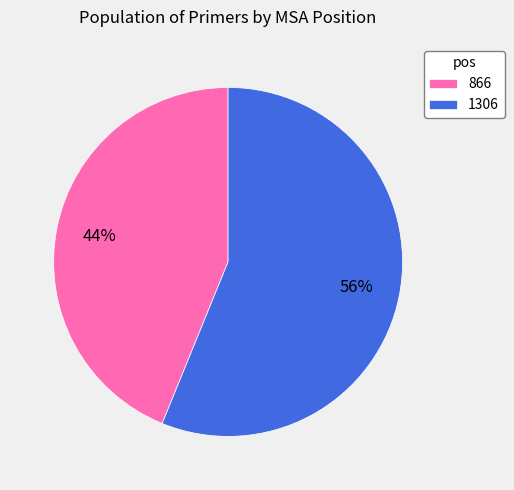

Rank the categories by value from lowest to highest.

866, 1306